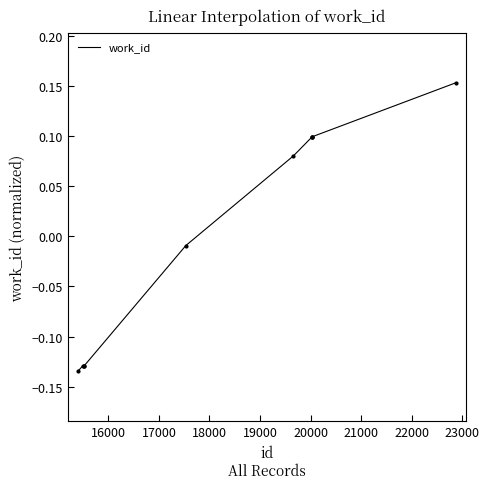

What is the difference between the maximum and minimum values?

0.3